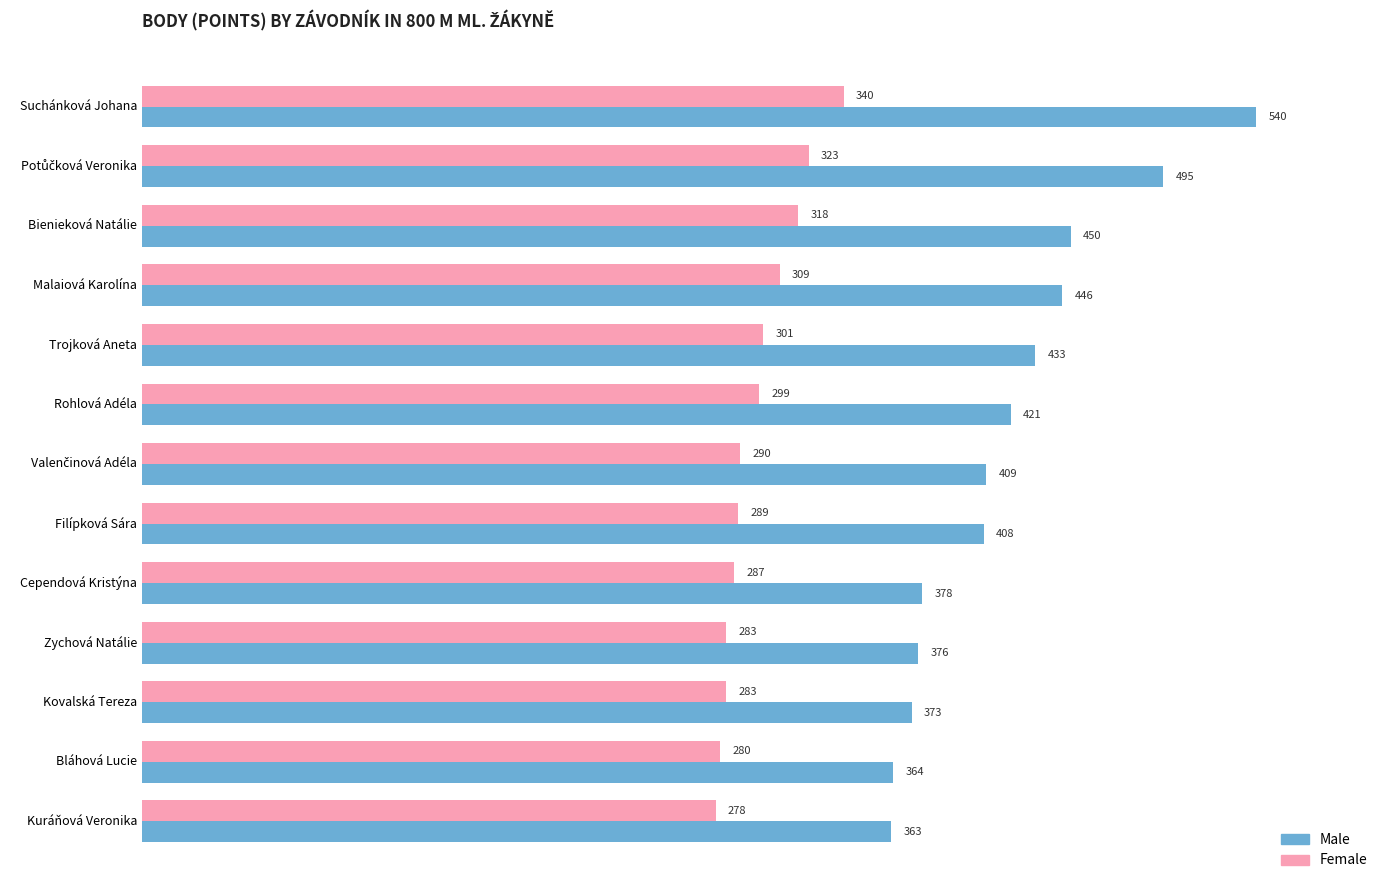

Where is Female nearest to the value 309?

Malaiová Karolína